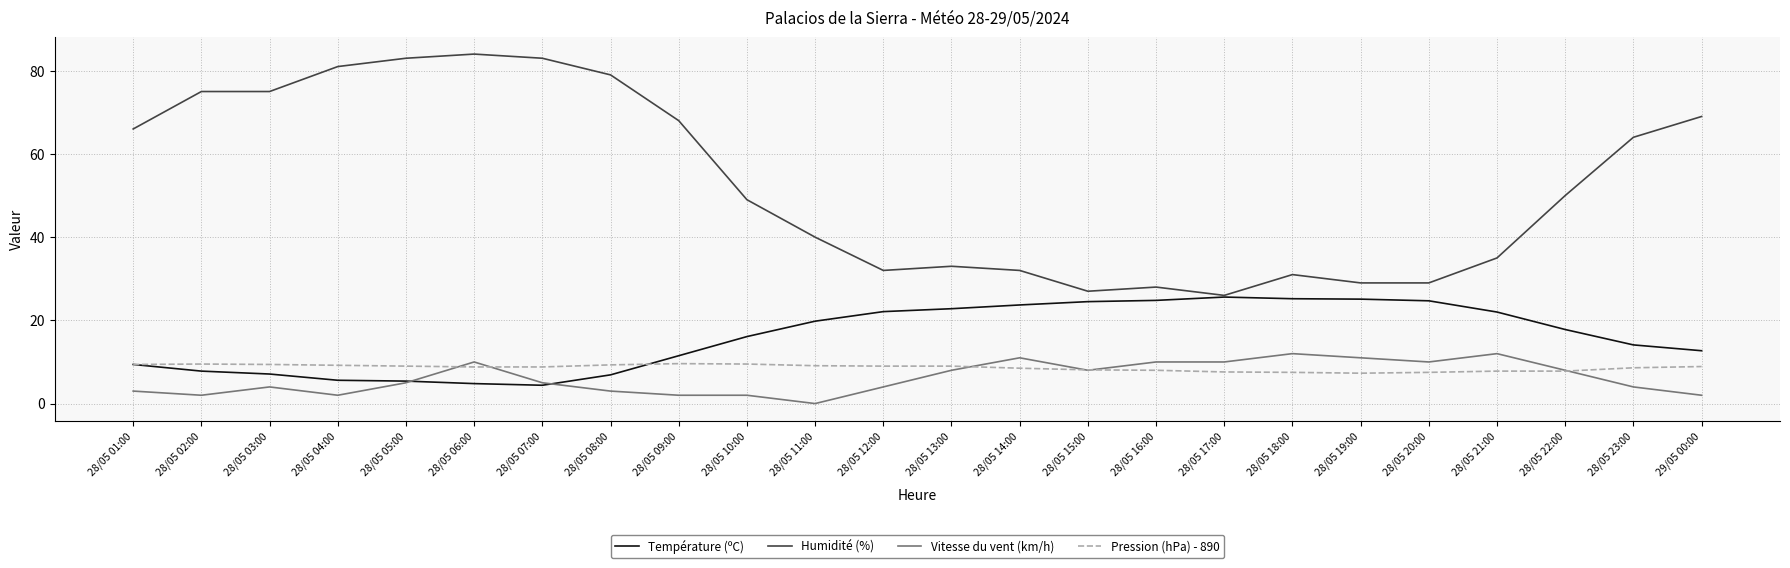

The value of Vitesse du vent (km/h) at 28/05 21:00 is 12.0. True or false?

True